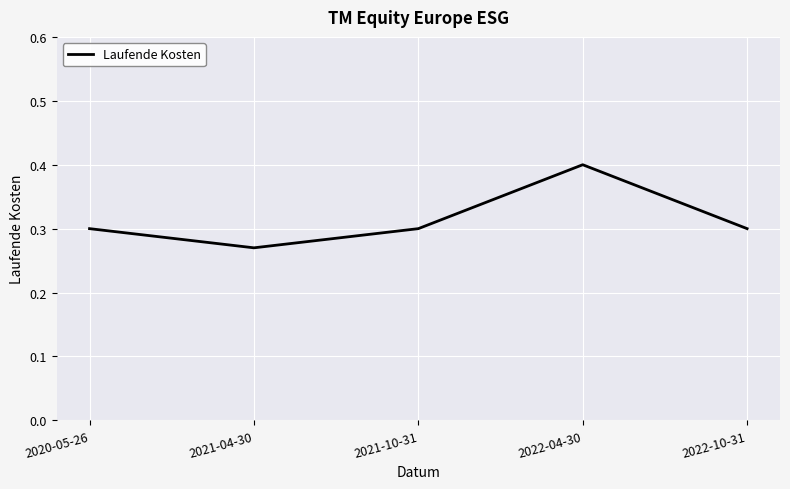

How many series are shown in this chart?

1